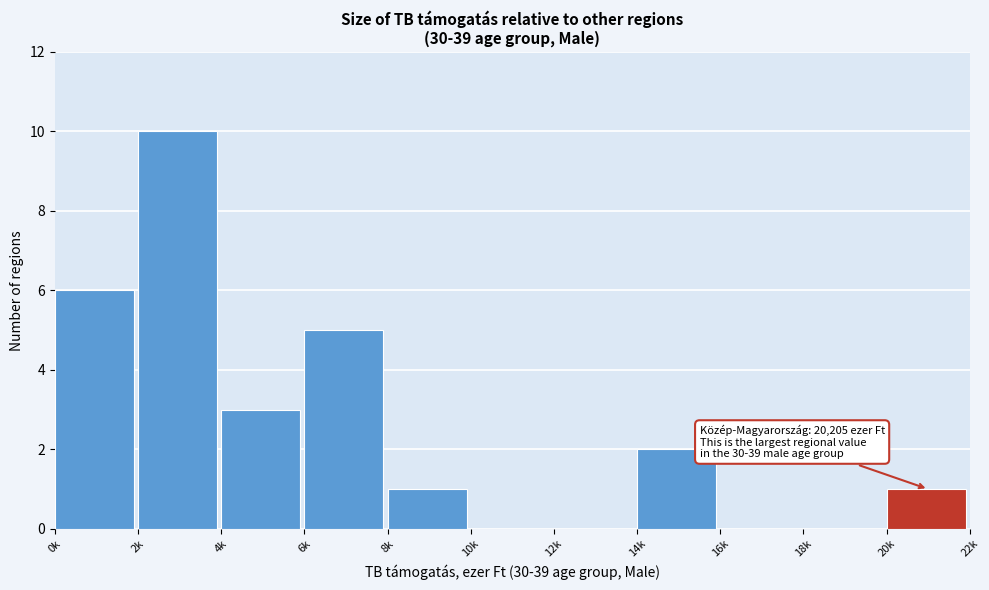

Reading right to left, what are all the values shown in this chart?

20k=1	18k=0	16k=0	14k=2	12k=0	10k=0	8k=1	6k=5	4k=3	2k=10	0k=6